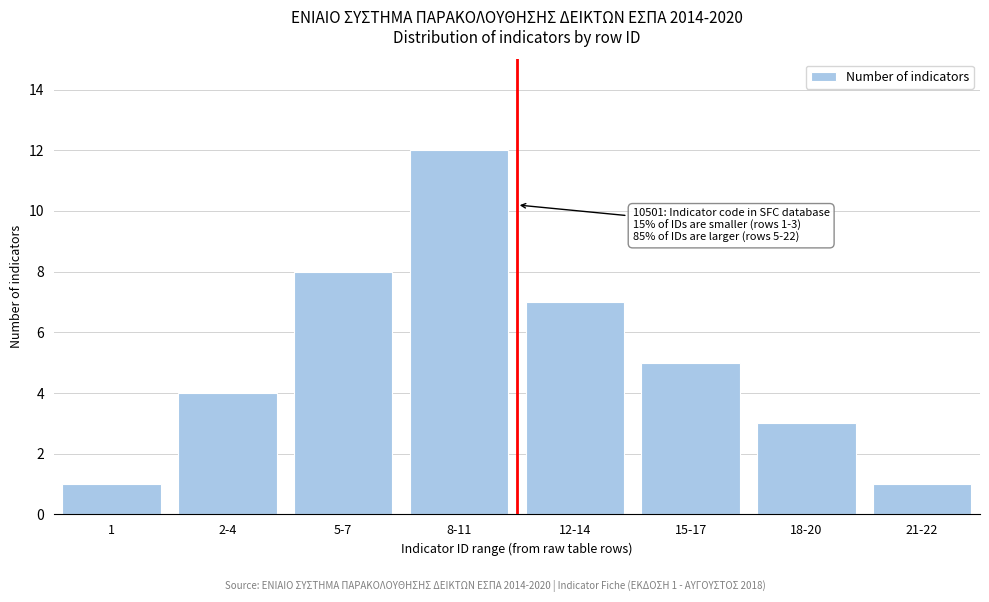

Reading left to right, transcribe all the data shown in this chart.

1=1	2-4=4	5-7=8	8-11=12	12-14=7	15-17=5	18-20=3	21-22=1